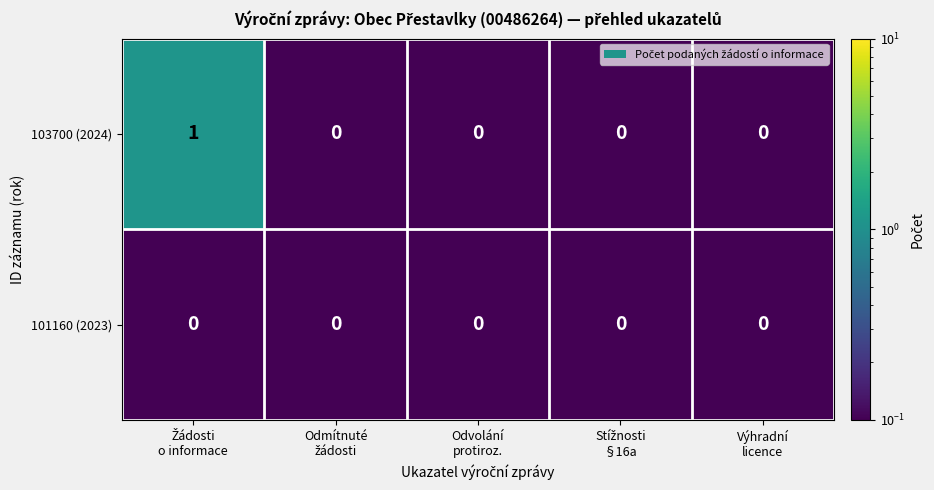

Which series has the largest range (max minus min)?

103700 (2024)